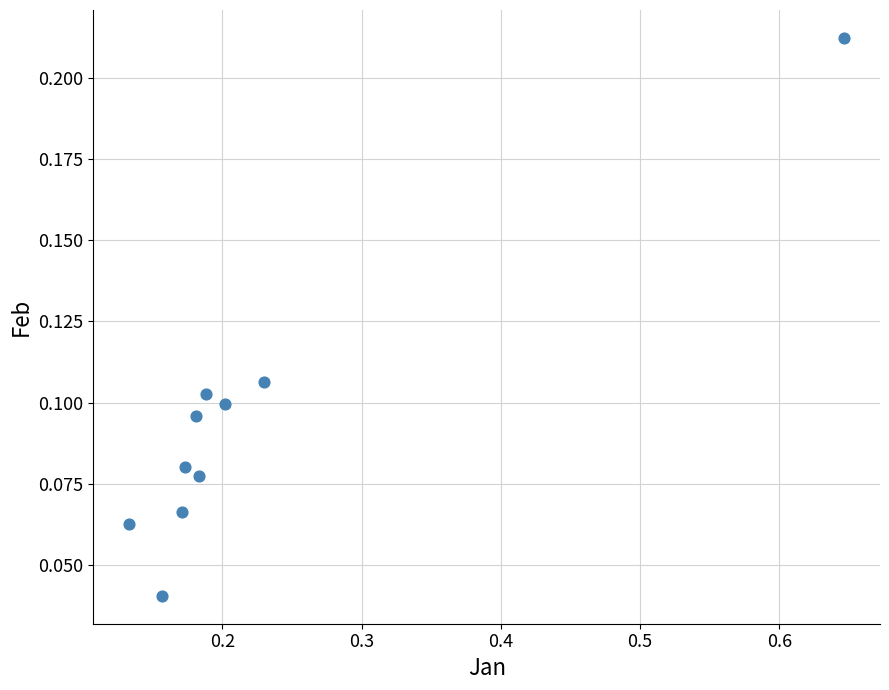

What is the range of X values (max minus min)?

0.5